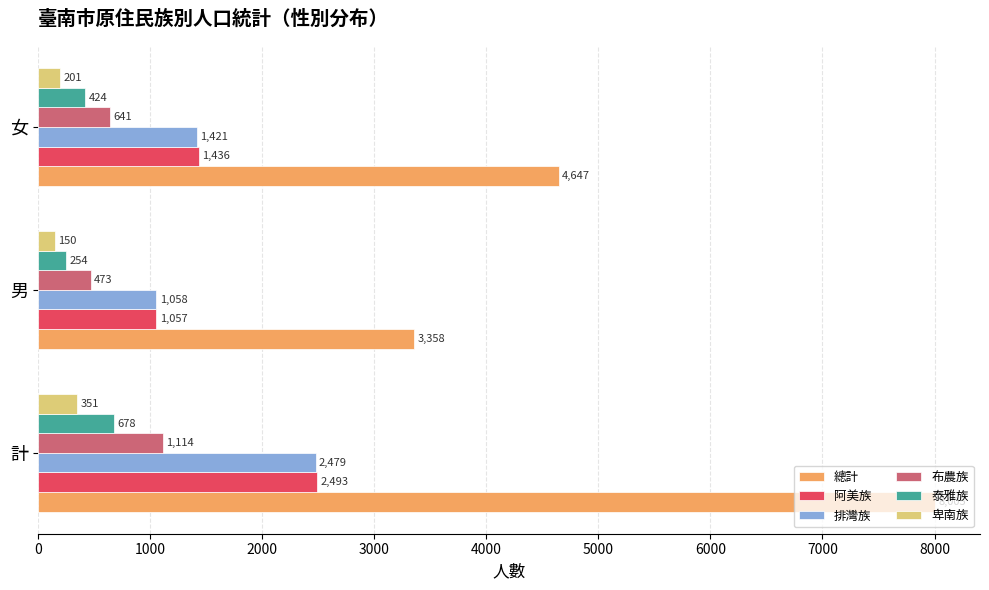

What is the average value of the 泰雅族 series?

452